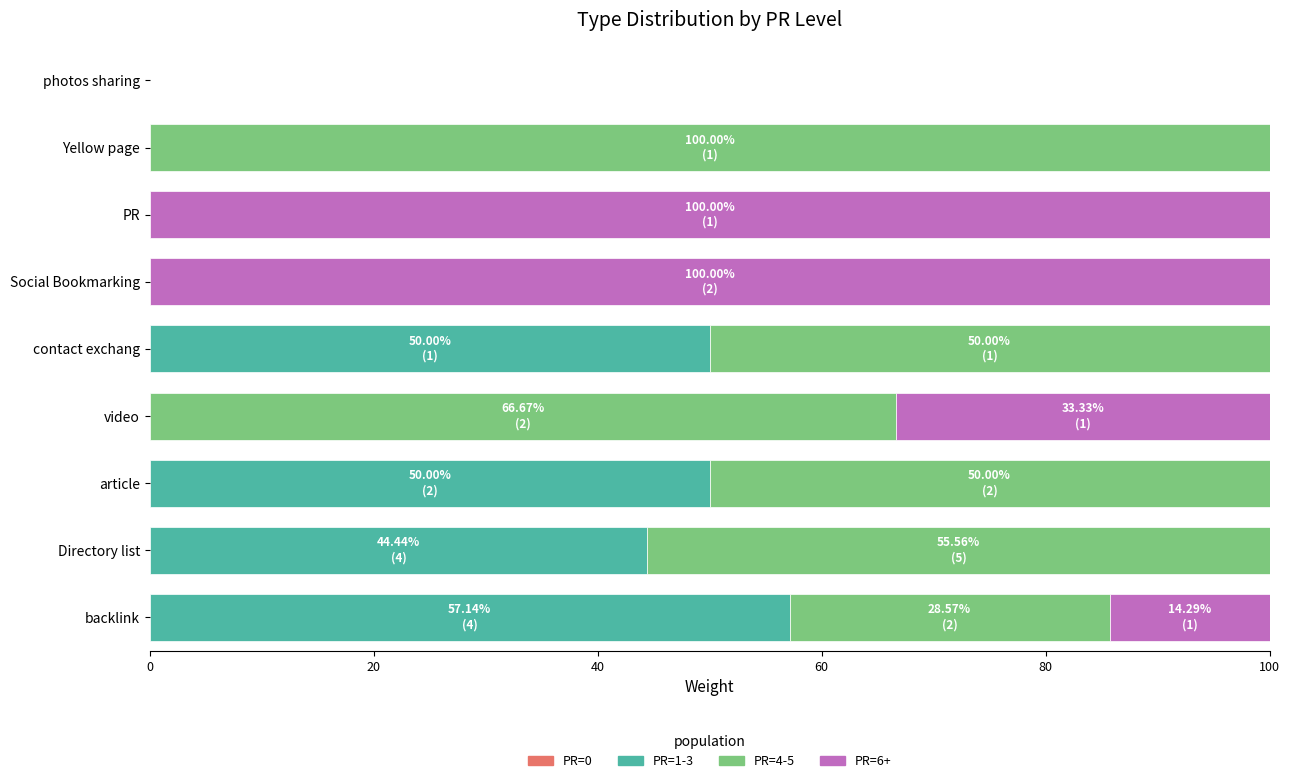

What is the total value across all series at Social Bookmarking?

100.0